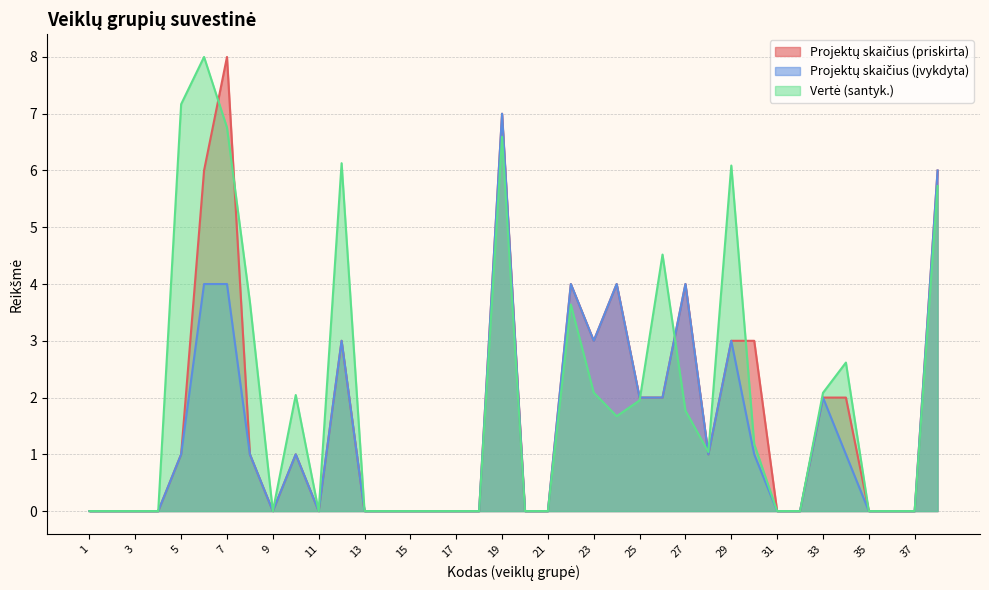

Where is the first local minimum for Projektų skaičius (įvykdyta)?

9